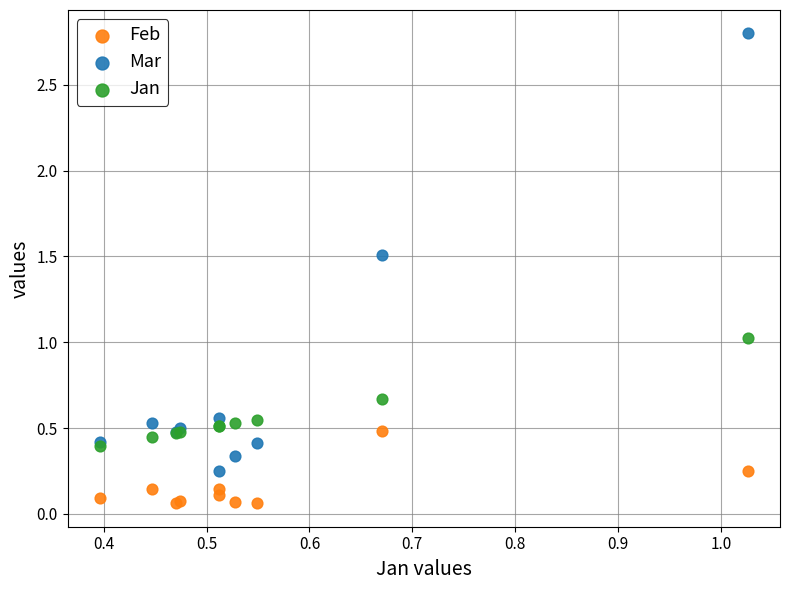

What are all the series names shown in the legend?

Feb, Mar, Jan